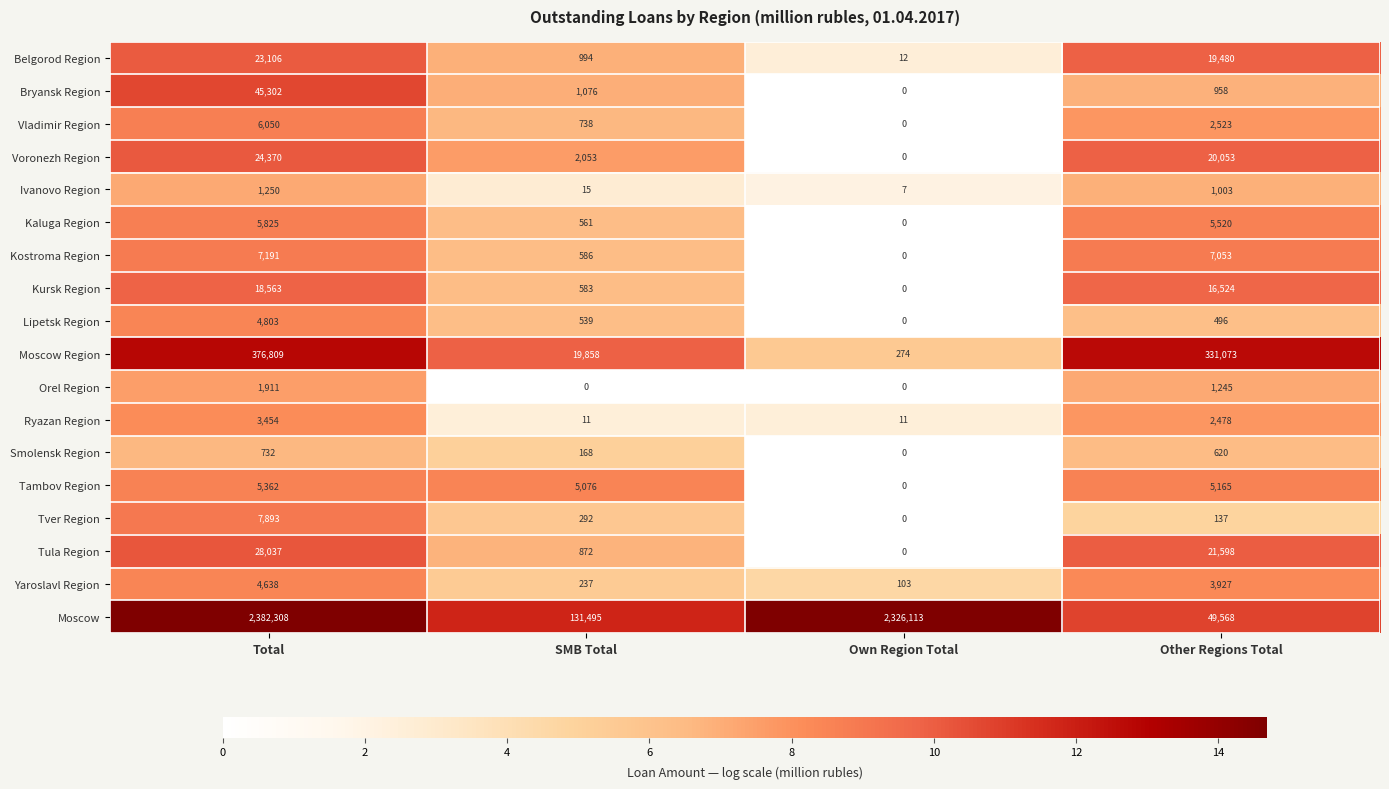

At which category is the sum across all series the highest?

Total